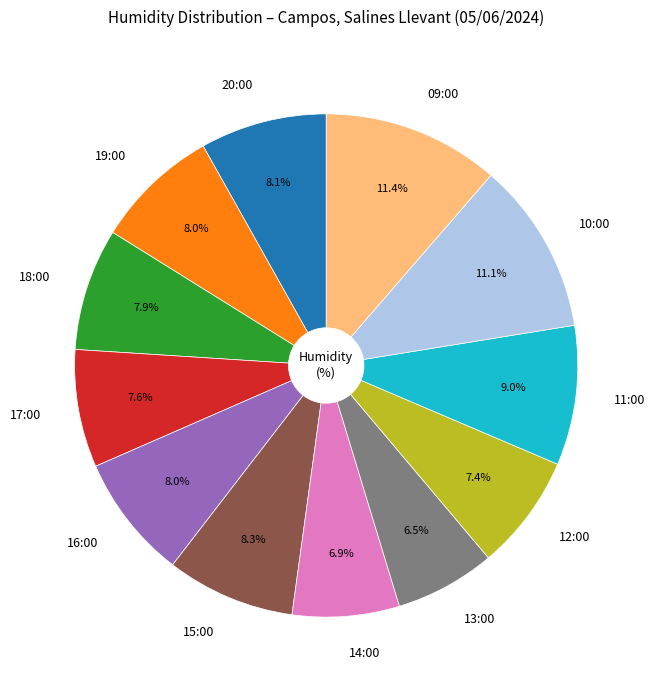

Is there a majority slice in this chart?

No